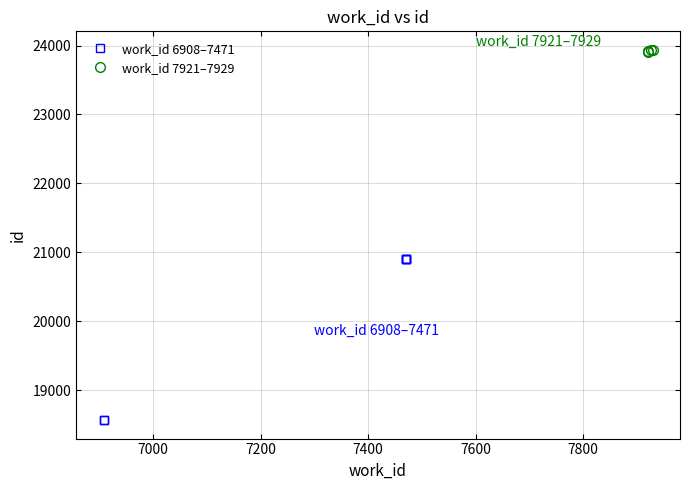

What is the value of the 8th point from the left?

23912